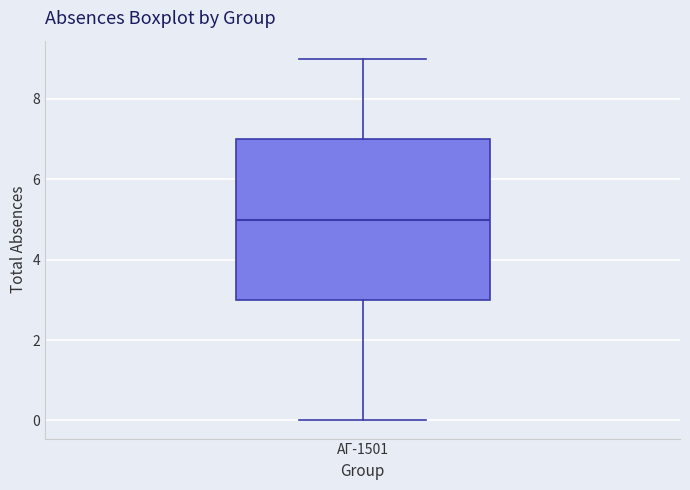

Where is the upper edge of the box for АГ-1501 on the y-axis? The values are not printed on the chart, so give them approximately, as read against the axis.

7